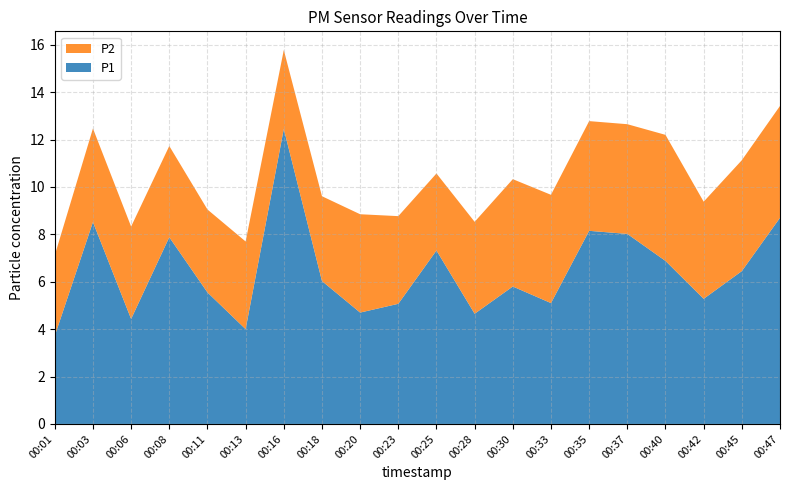

Reading left to right, list all the values displayed in this chart.

P1: 3.7	8.5	4.4	7.9	5.5	4.0	12.4	6.0	4.7	5.1	7.3	4.7	5.8	5.1	8.2	8.0	6.9	5.3	6.5	8.7
P2: 3.4	4.0	3.9	3.9	3.5	3.7	3.3	3.6	4.2	3.7	3.2	3.9	4.5	4.6	4.6	4.6	5.3	4.1	4.7	4.7